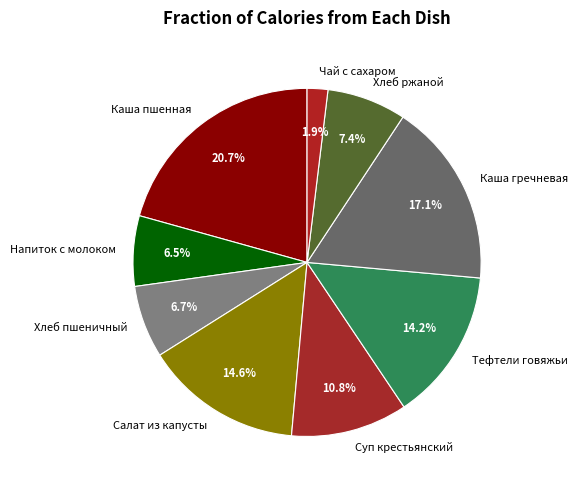

What is the ratio of the value at Каша пшенная to the value at Хлеб ржаной?

2.8